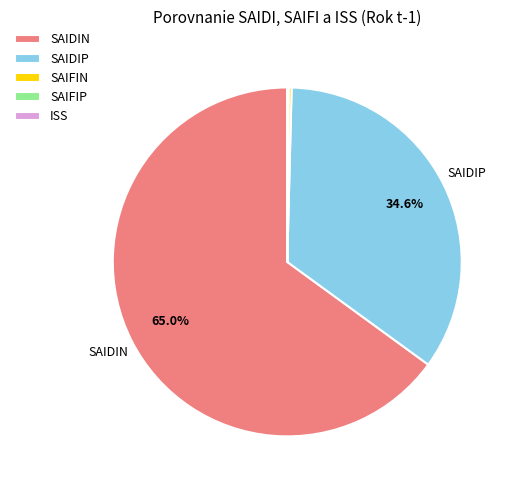

Is it true that SAIDIN is 65% of the pie?

True